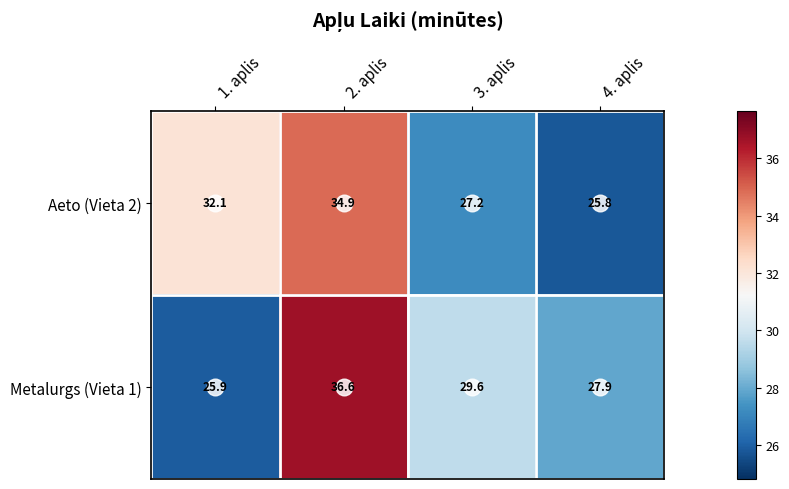

Read the Aeto (Vieta 2) value at 3. aplis.

27.2